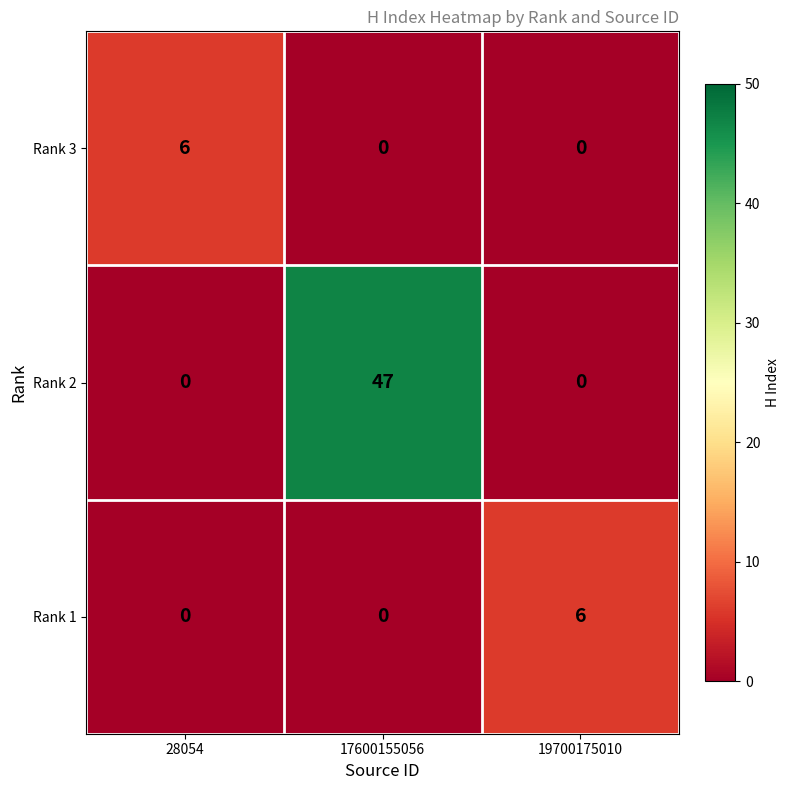

What is the difference between the maximum and minimum values in the Rank 2 series?

47